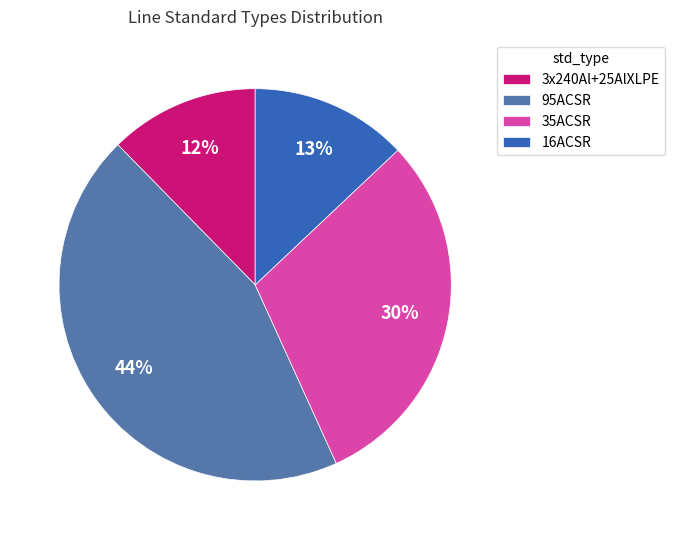

To the nearest percent, what portion does 95ACSR represent?

44%